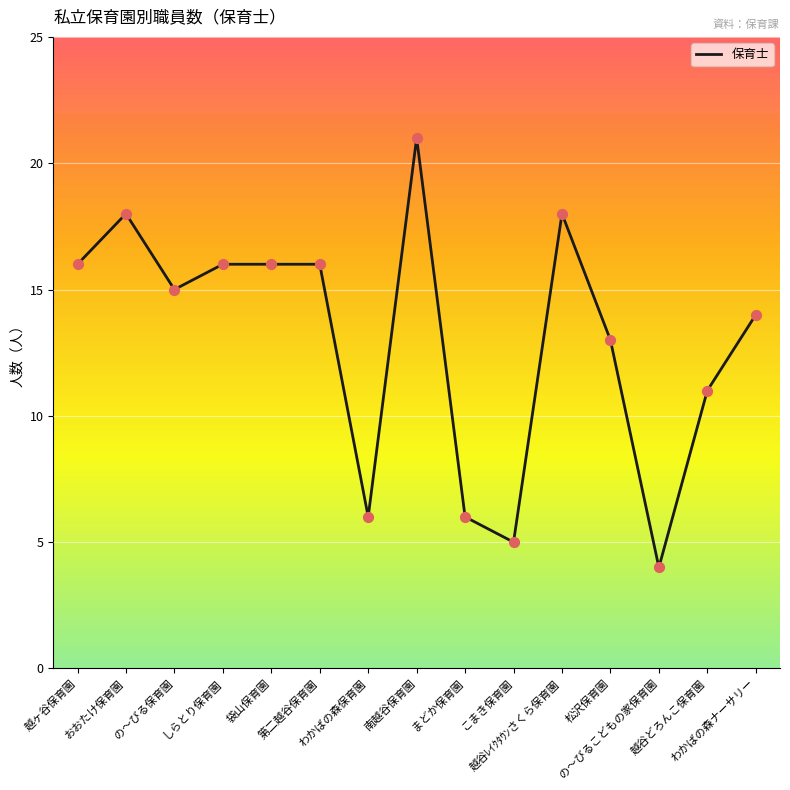

What is the change in value from おおたけ保育園 to まどか保育園?

-12